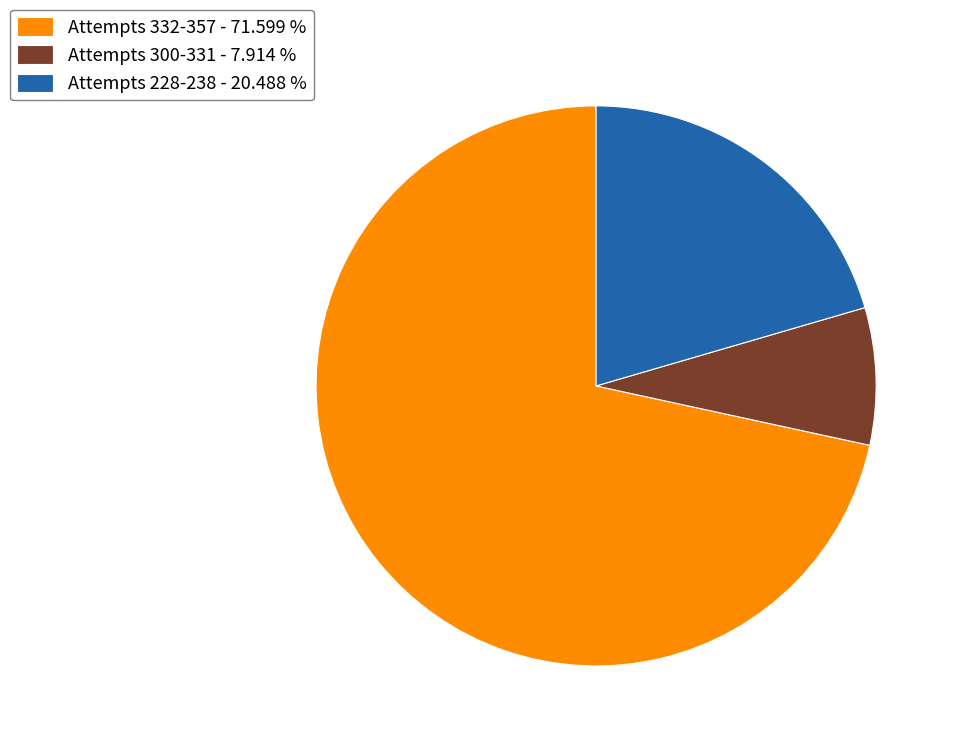

Rank the categories by value from lowest to highest.

Attempts 300-331 - 7.914 %, Attempts 228-238 - 20.488 %, Attempts 332-357 - 71.599 %